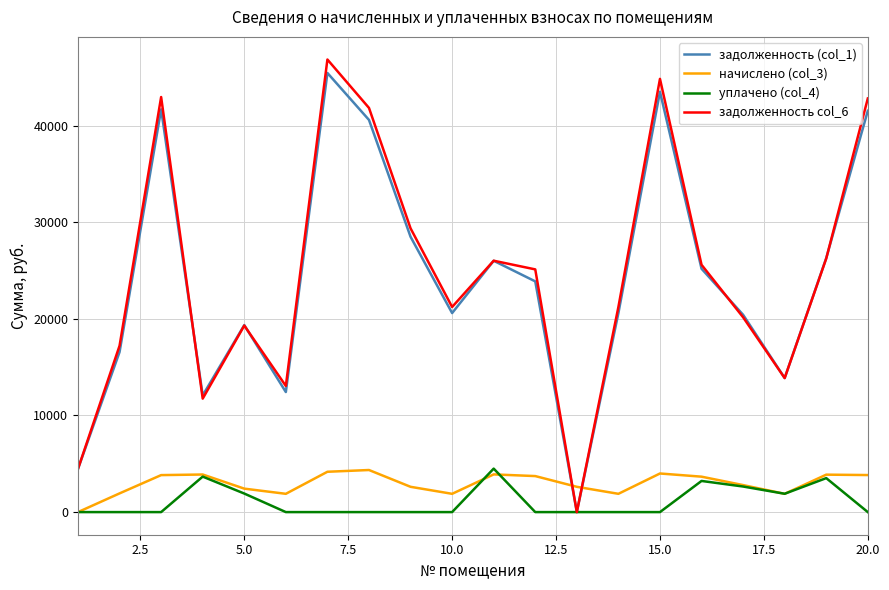

What is the maximum value for уплачено (col_4)?

4499.0